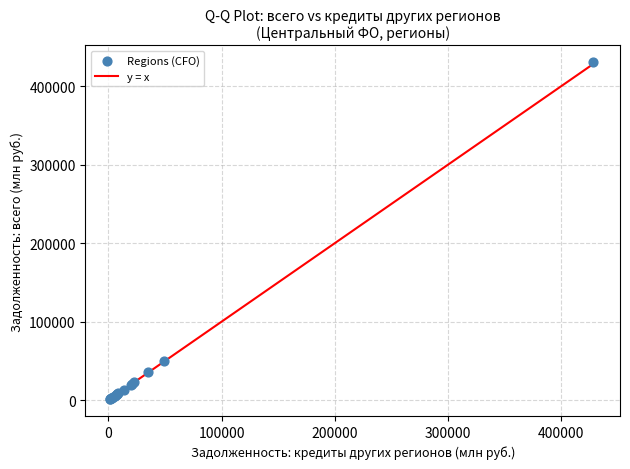

What Y value in the scatter plot is closest to 215983?

49541